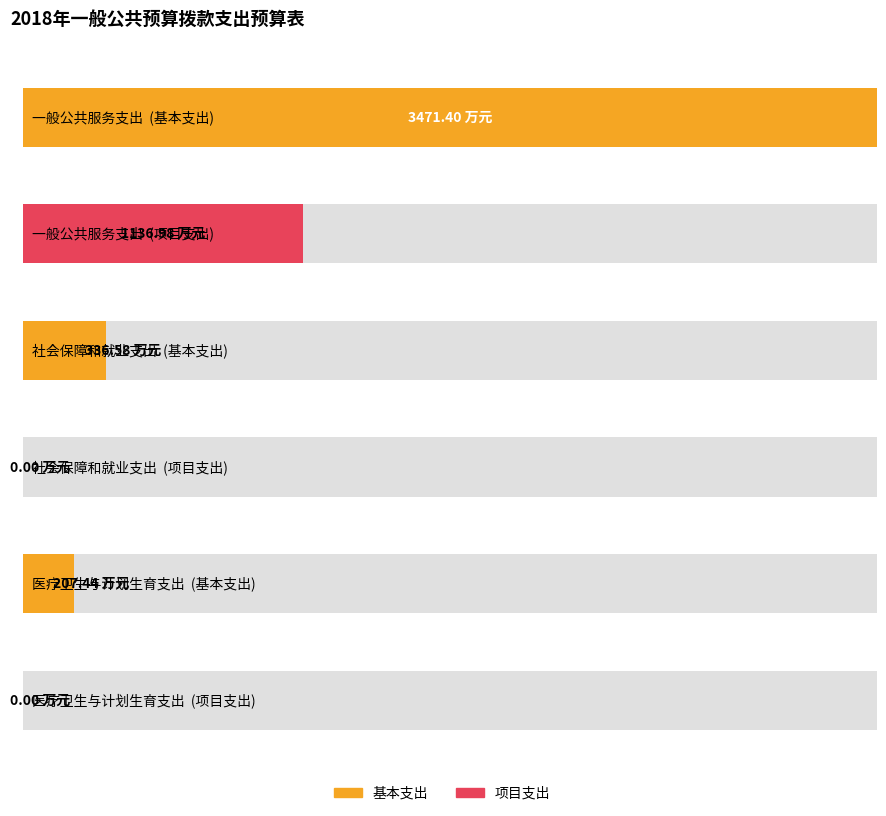

At which category does the chart reach its peak across all series?

一般公共服务支出